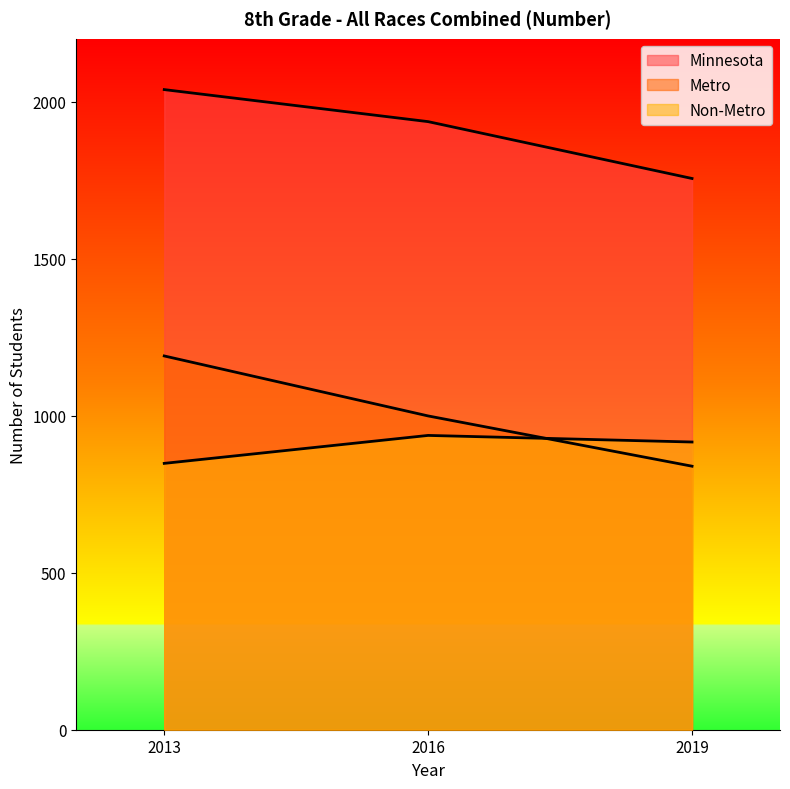

What is the greatest value displayed?

2038